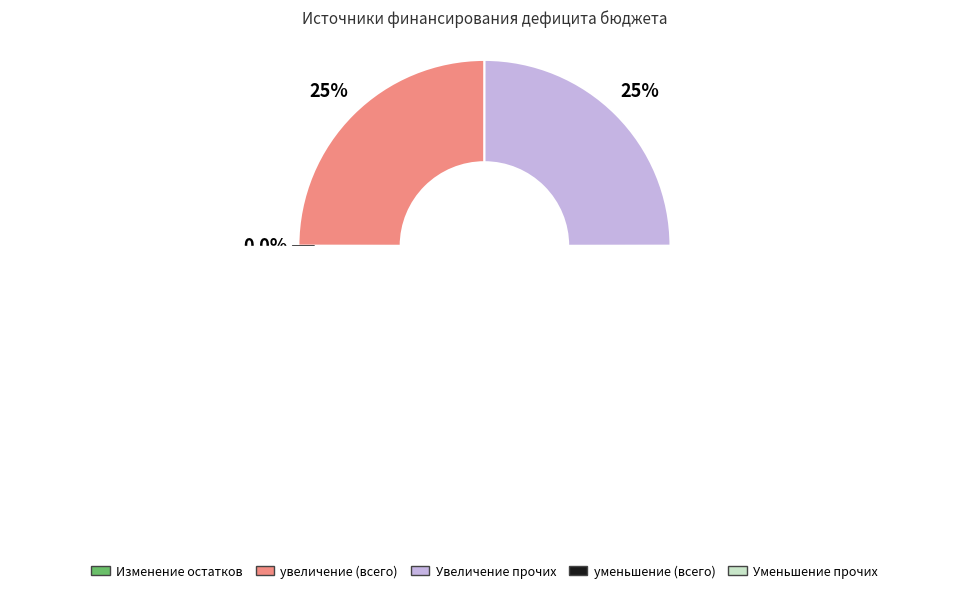

How many segments does this pie chart have?

5